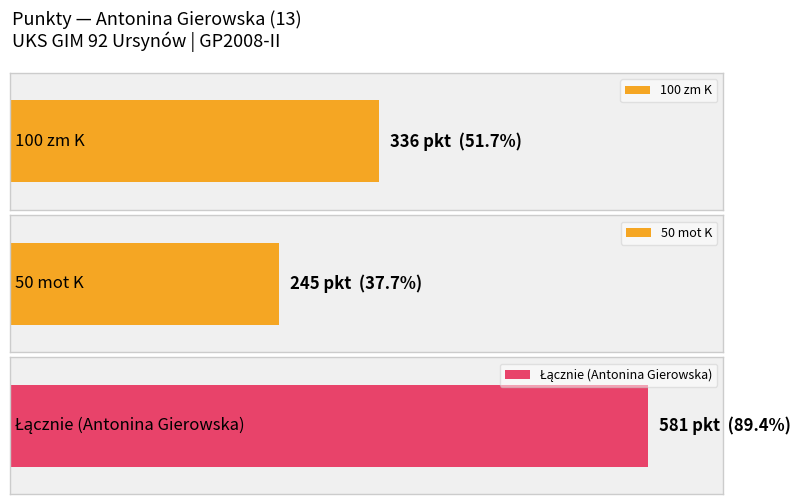

Does the chart contain stacked bars?

No